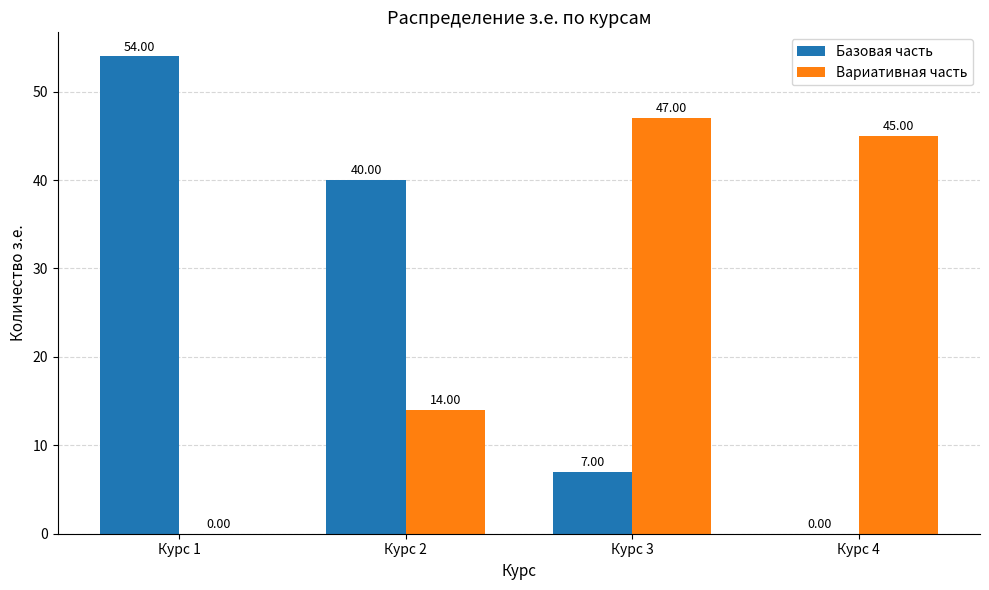

Reading left to right, what are all the values shown in this chart?

Базовая часть: 54	40	7	0
Вариативная часть: 0	14	47	45